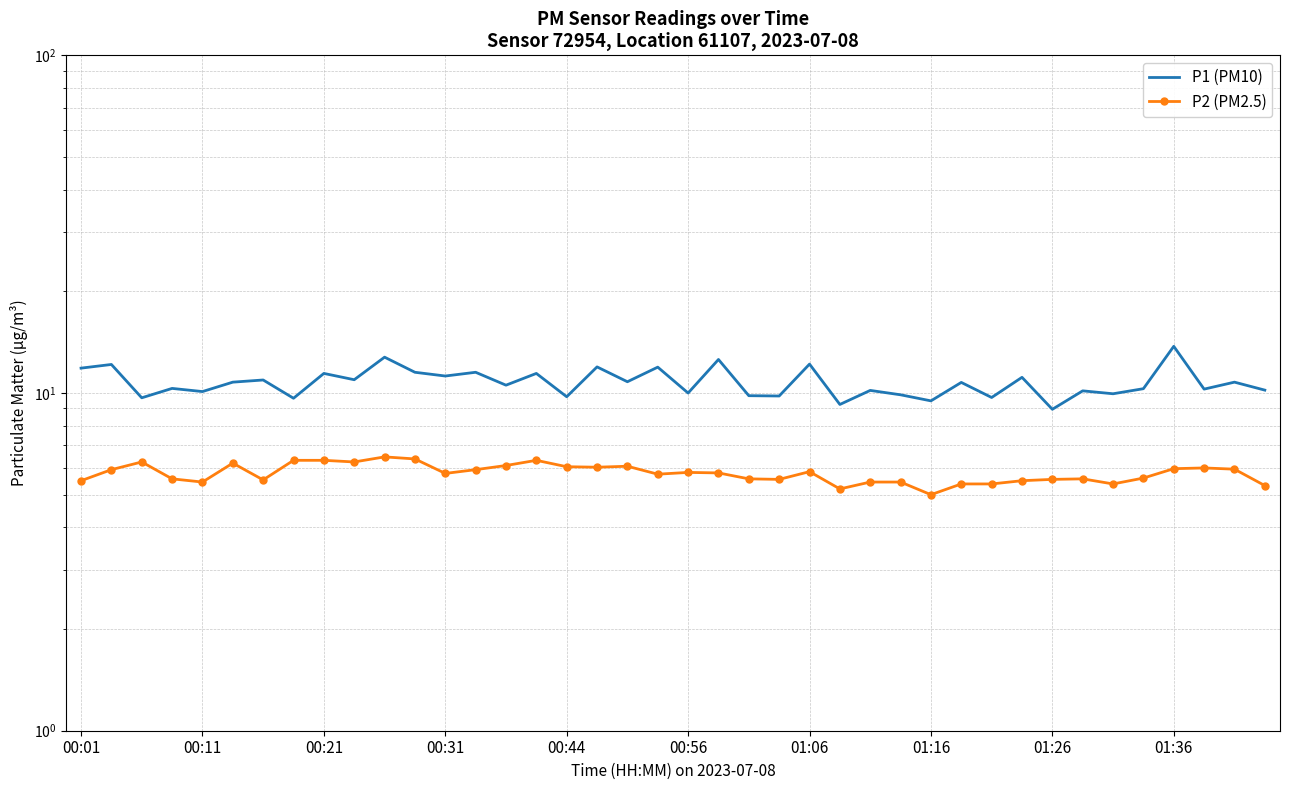

Which series has the largest total across all categories?

P1 (PM10)